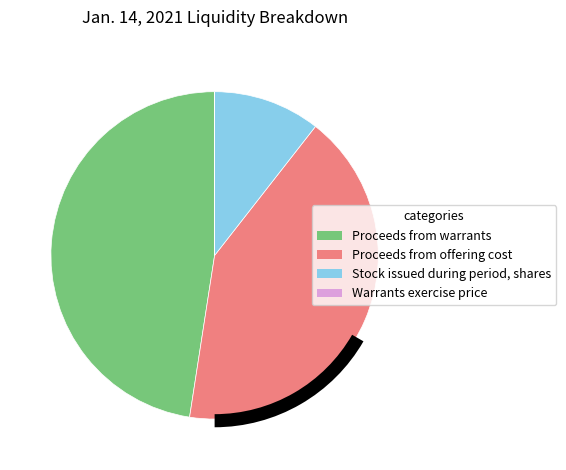

Which category has the biggest portion of the pie?

Proceeds from warrants